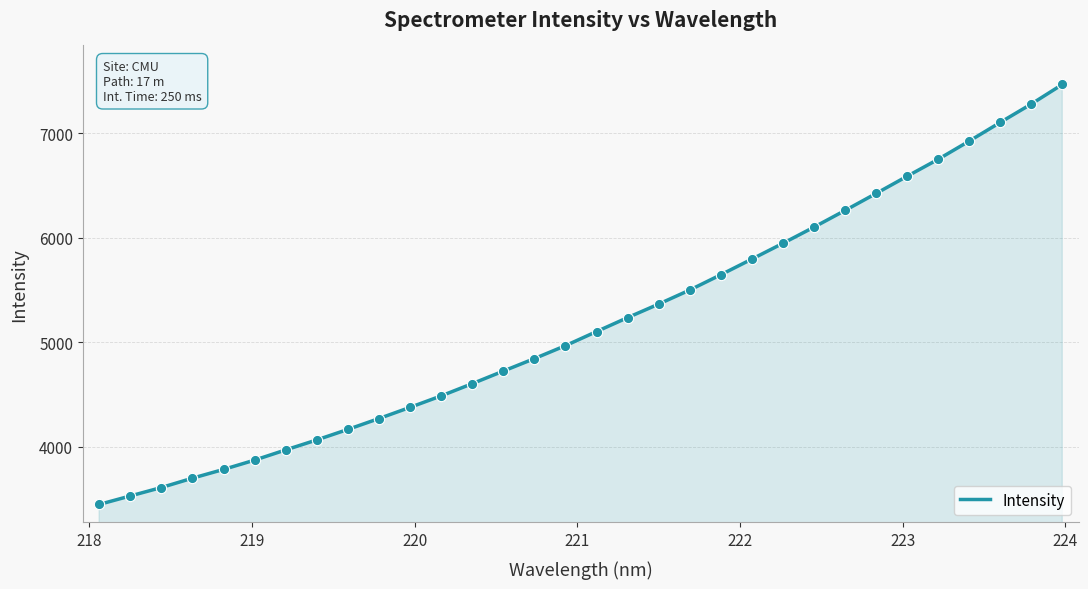

What is the maximum value shown in the chart?

7468.2